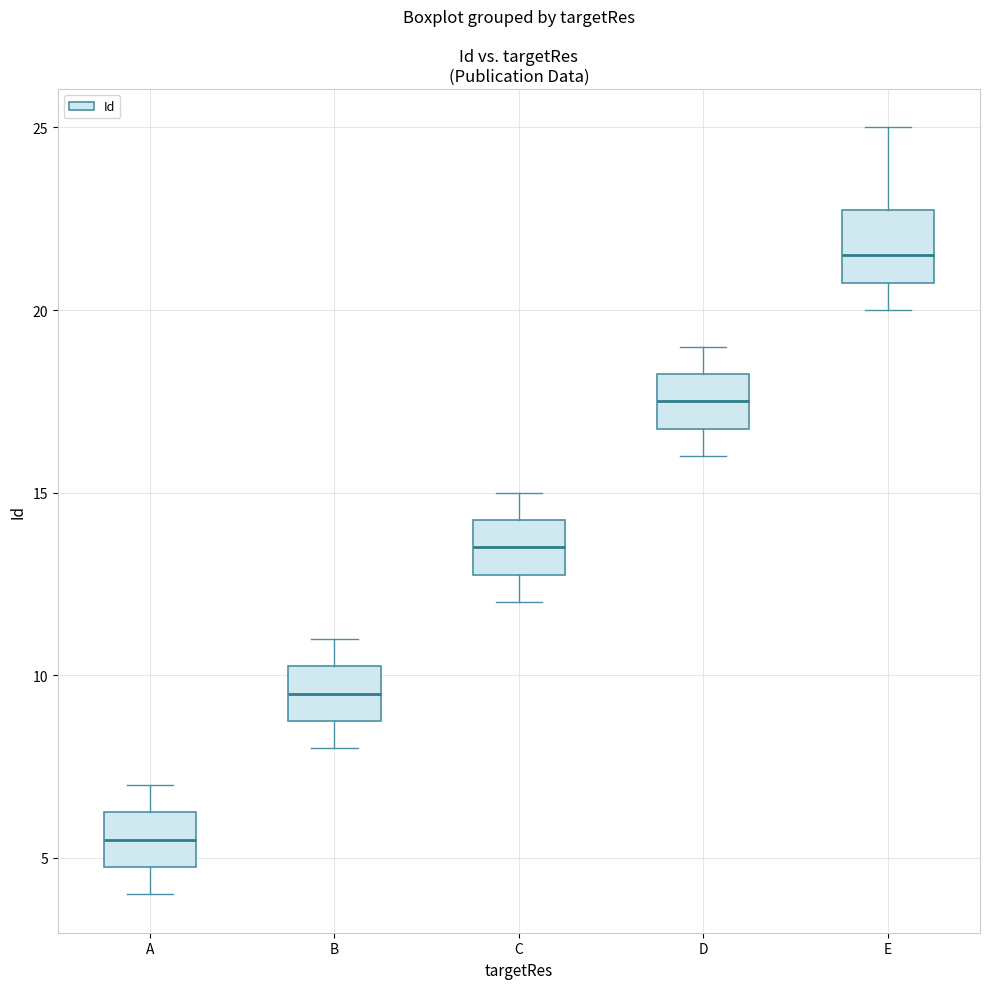

Which box is the tallest, from its lower edge to its upper edge?

E